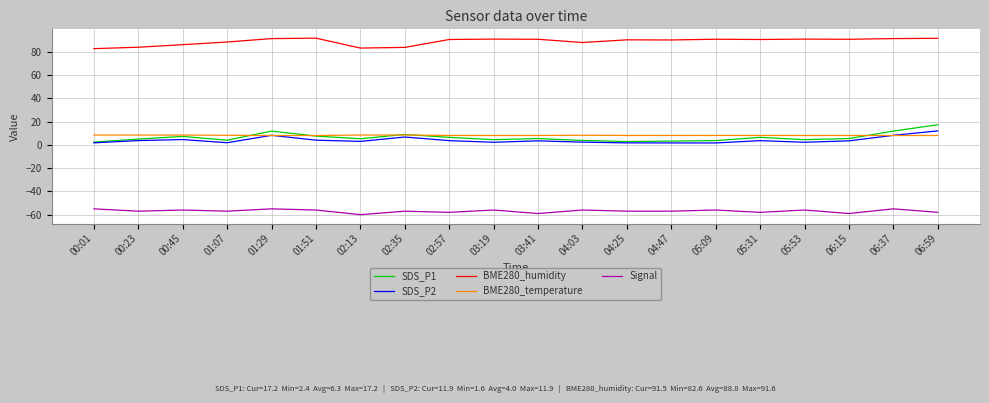

True or false: BME280_humidity and SDS_P1 intersect in this chart.

False